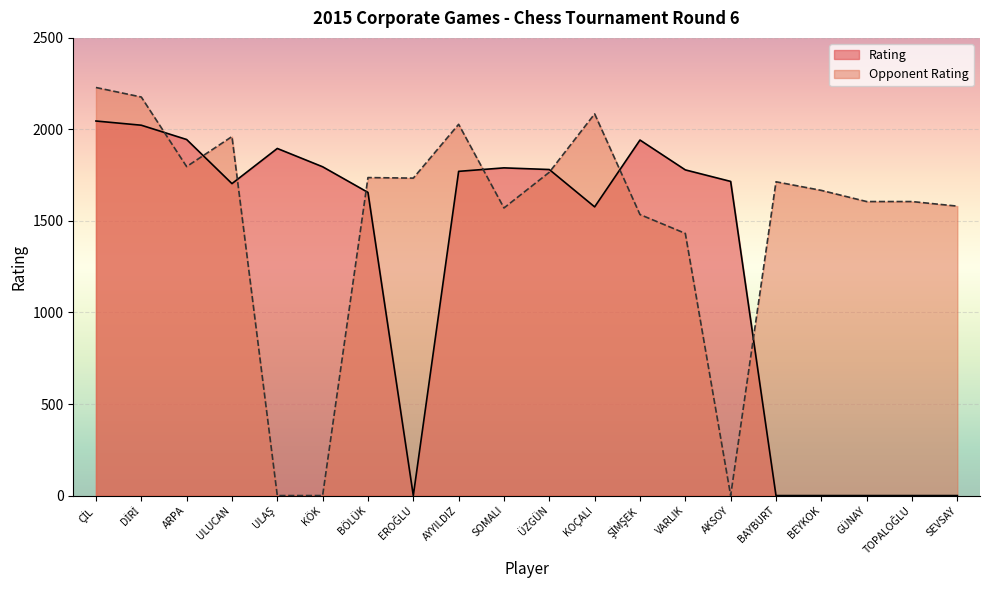

How many points are higher than both their immediate neighbors (excluding endpoints)?

3